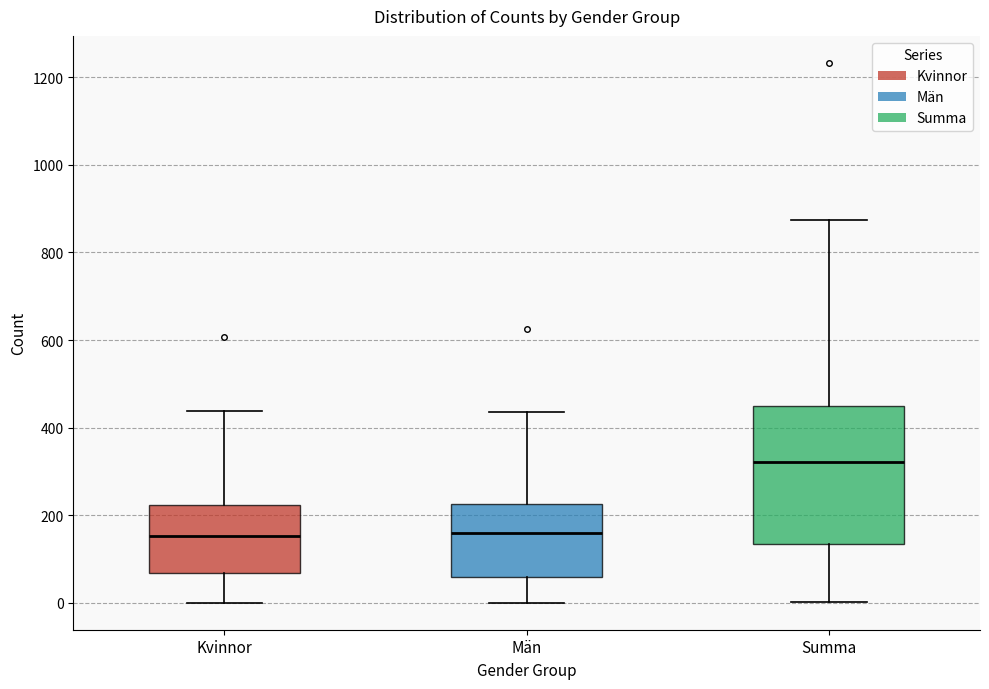

Where is the lower edge of the box for Kvinnor on the y-axis? The values are not printed on the chart, so give them approximately, as read against the axis.

60